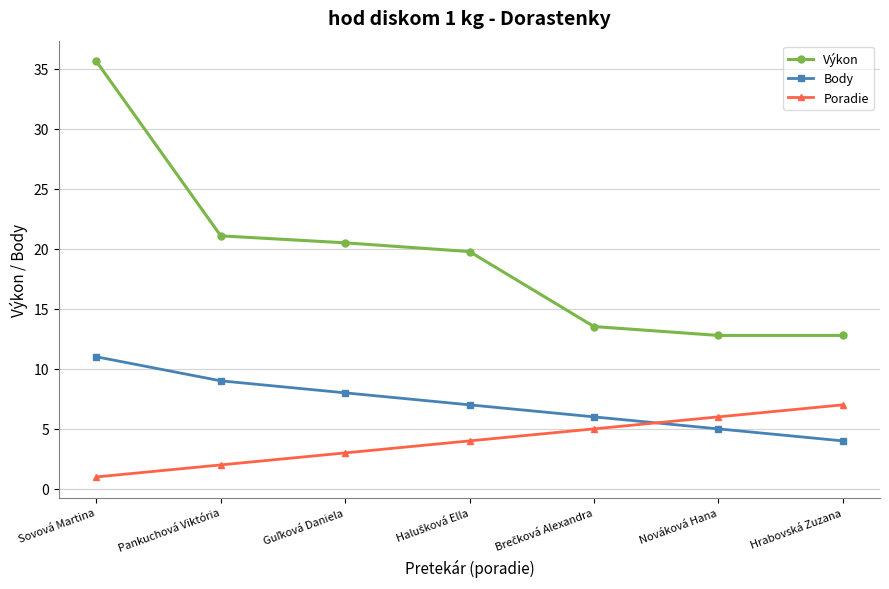

How many data points in Body are less than 7?

3